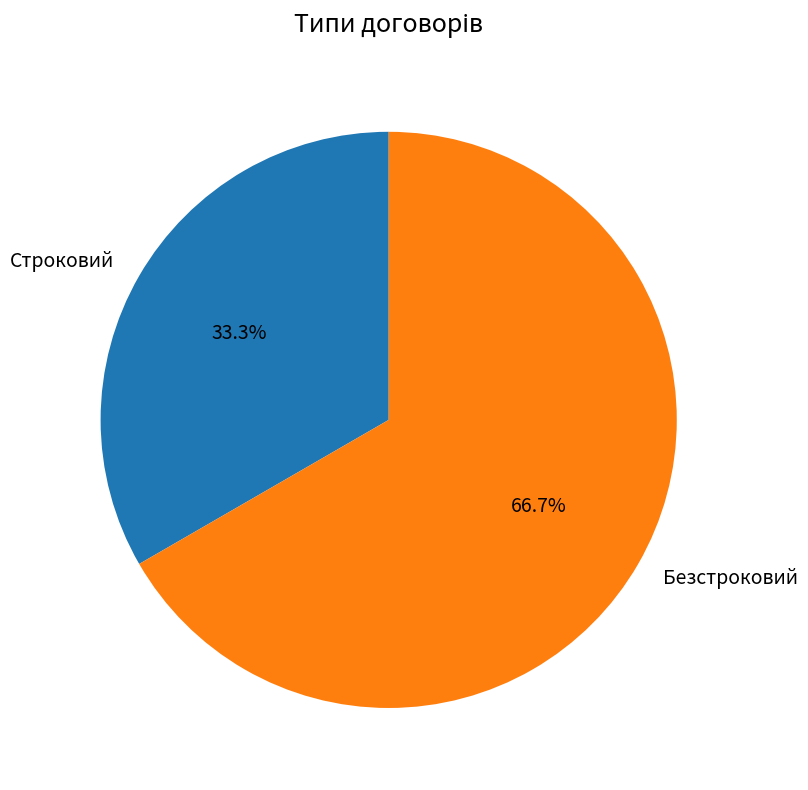

Which category has the biggest portion of the pie?

Безстроковий